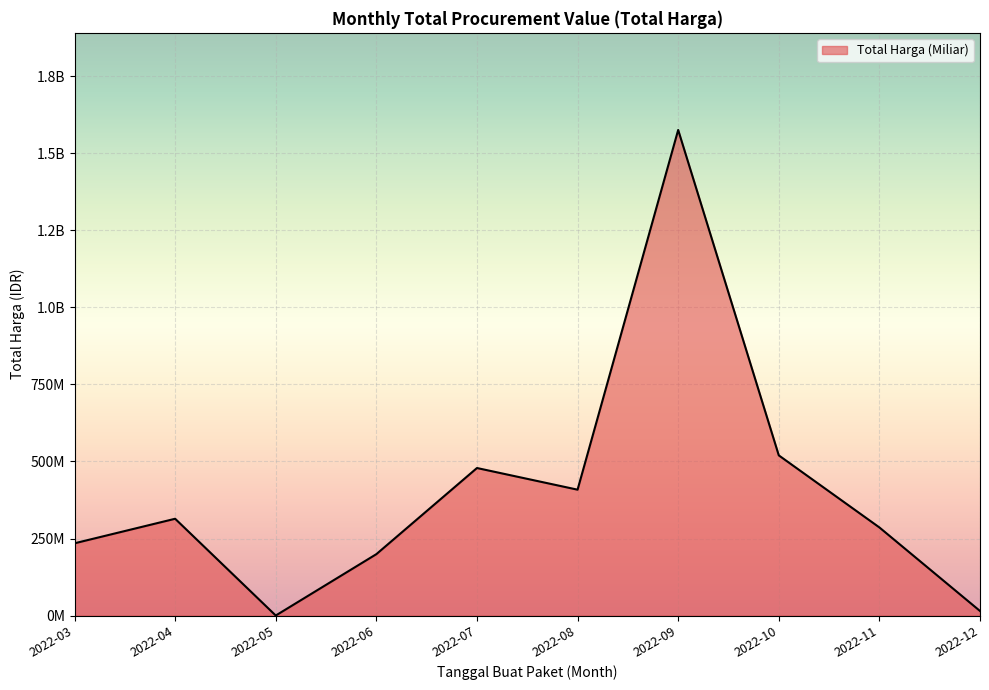

What is the value of the 8th point from the left?

519868150